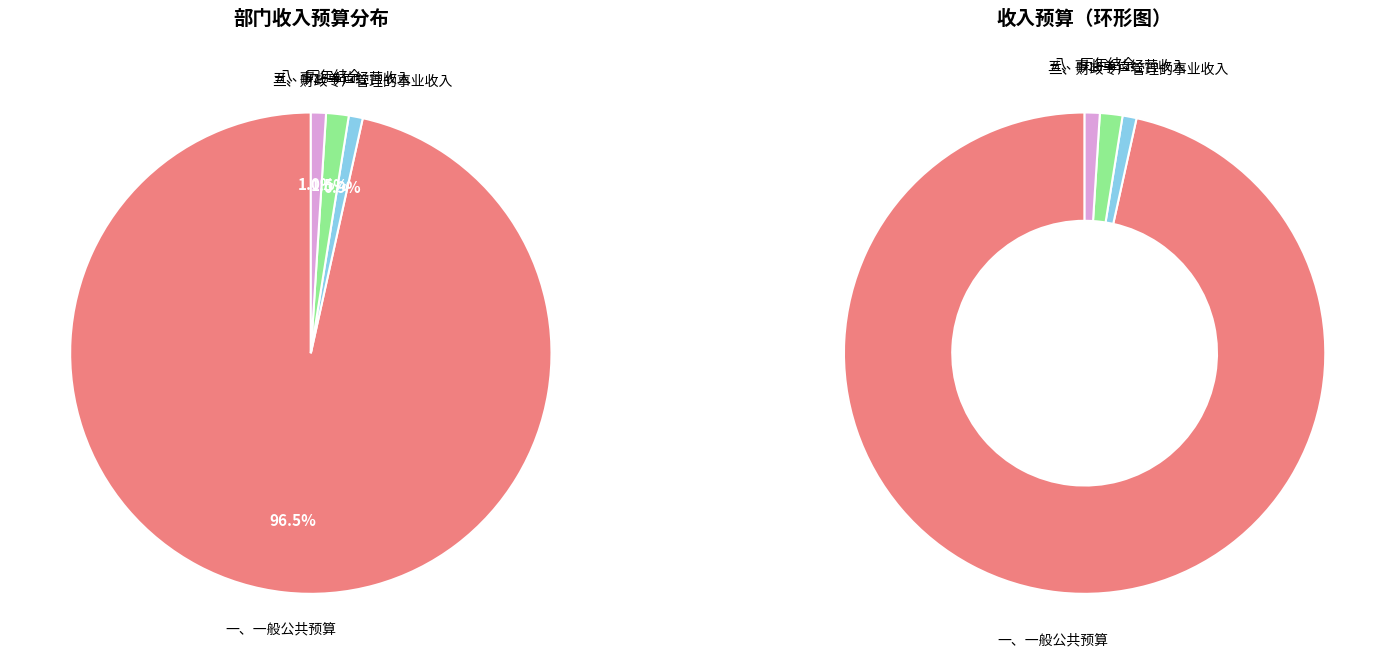

To the nearest percent, what percentage of the pie is 八、历年结余?

1%